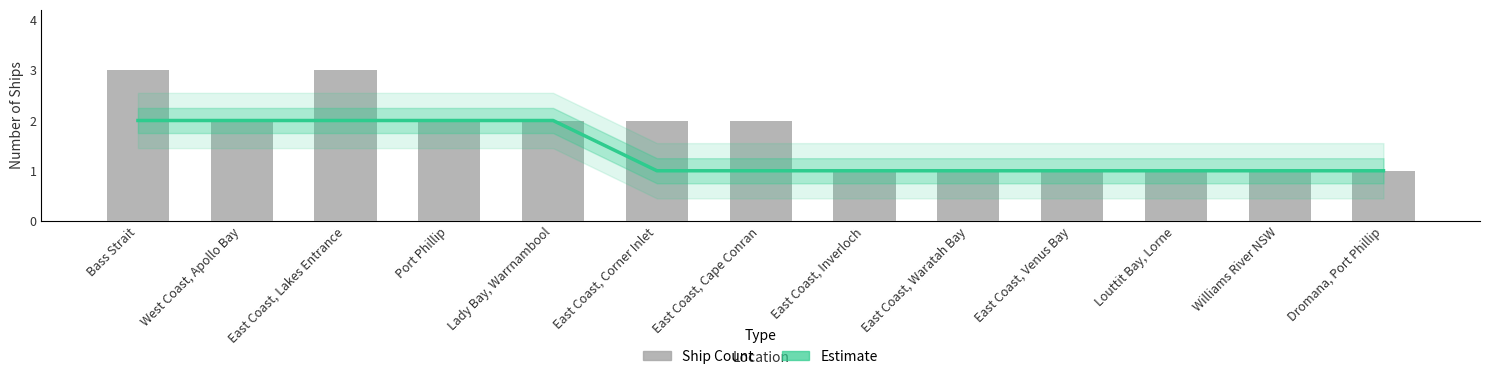

True or false: Ship Count has a value of 1 at Louttit Bay, Lorne.

False